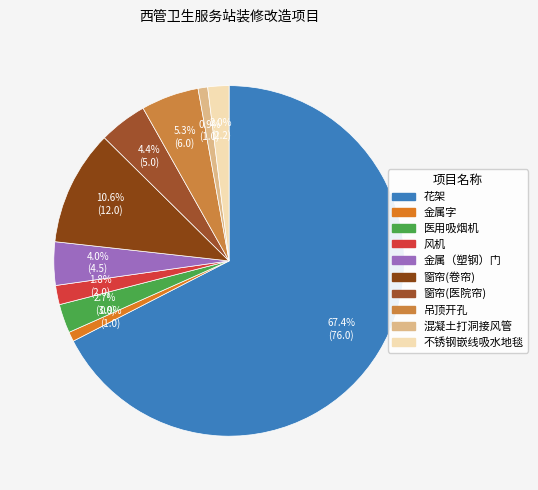

Rank the categories by value from highest to lowest.

花架, 窗帘(卷帘), 吊顶开孔, 窗帘(医院帘), 金属（塑钢）门, 医用吸烟机, 不锈钢嵌线吸水地毯, 风机, 金属字, 混凝土打洞接风管